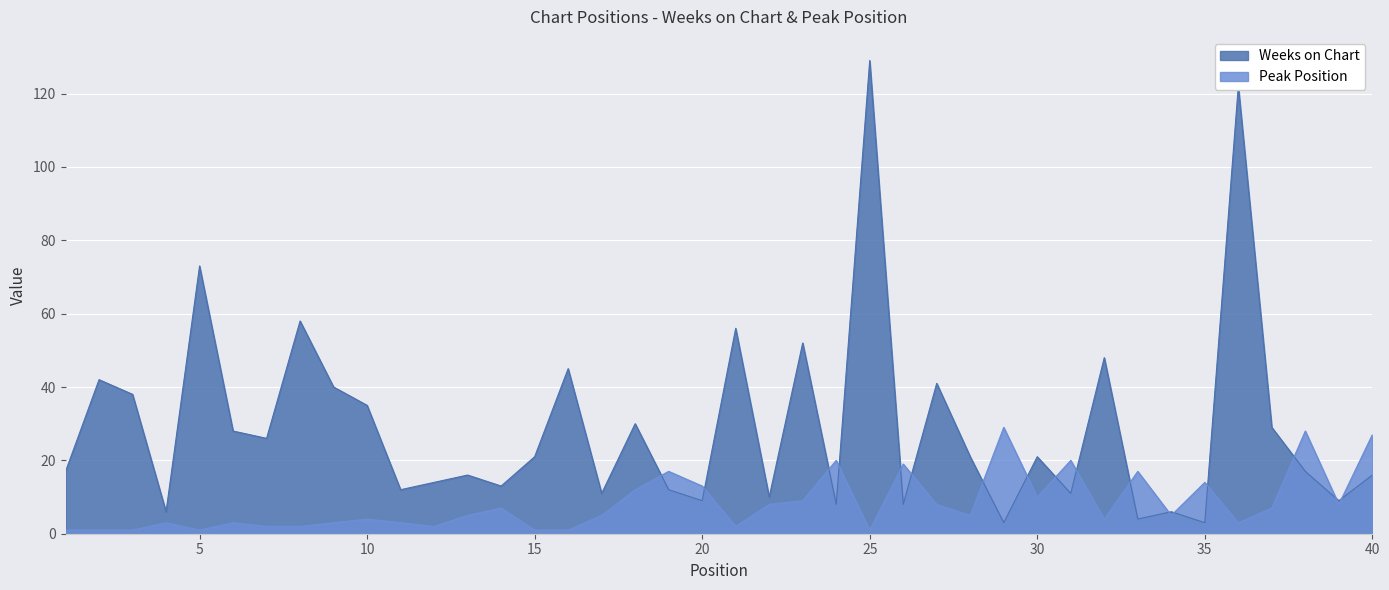

Where do Weeks on Chart and Peak Position first cross each other?

18 and 19